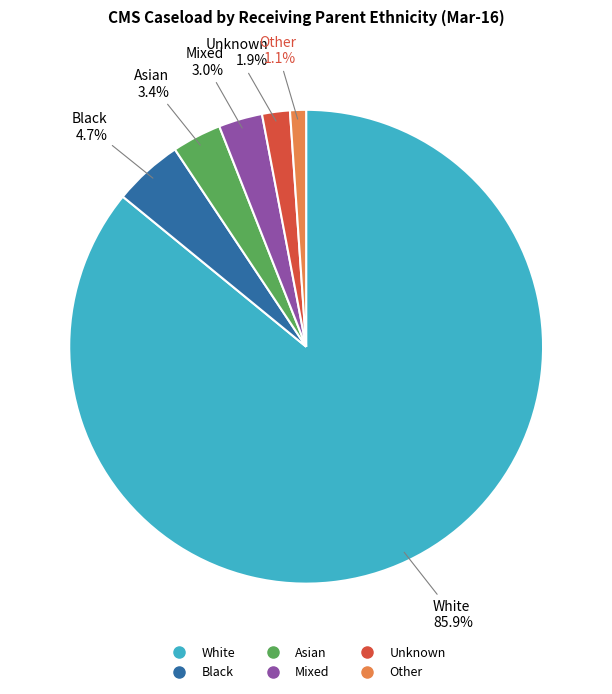

Do Mixed and Black together represent more than half of the pie?

No